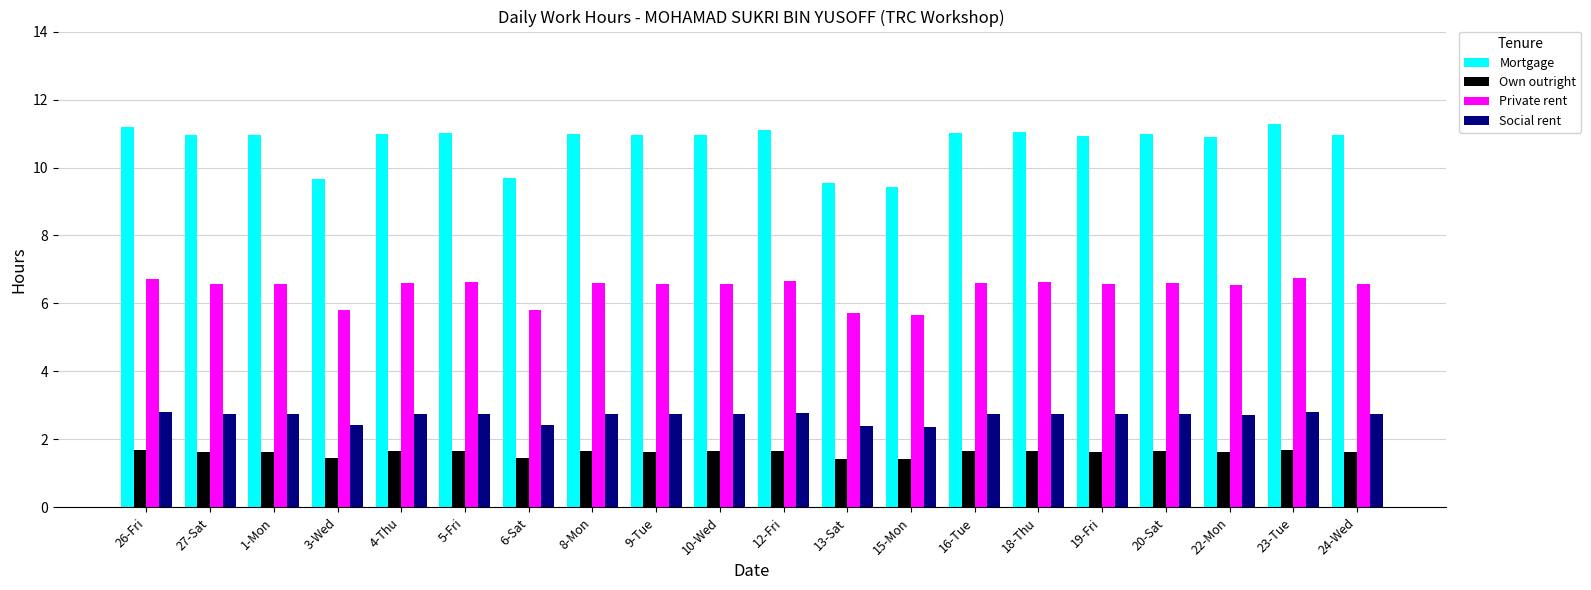

What is the highest value of the Social rent series?

2.8